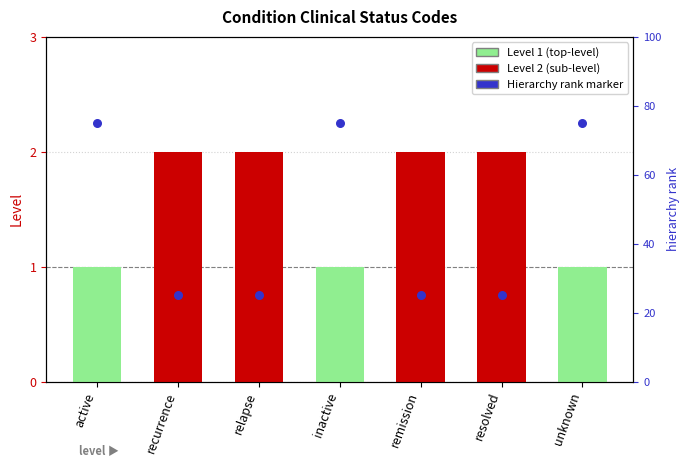

Which series has the widest spread of Y values?

hierarchy rank